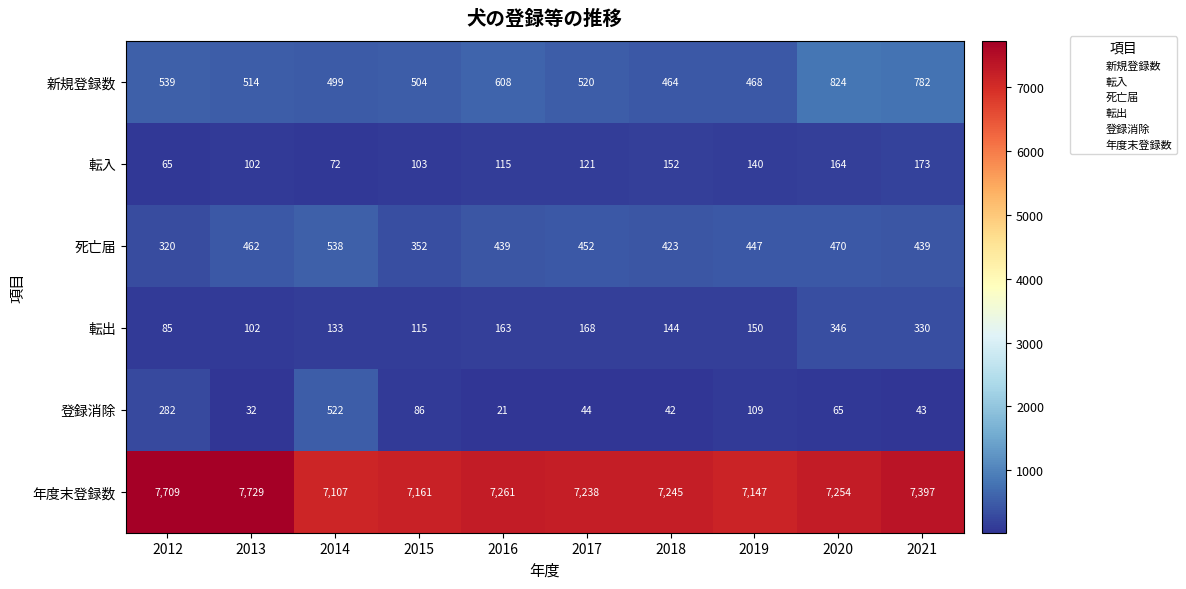

What is the maximum value shown in the chart?

7729